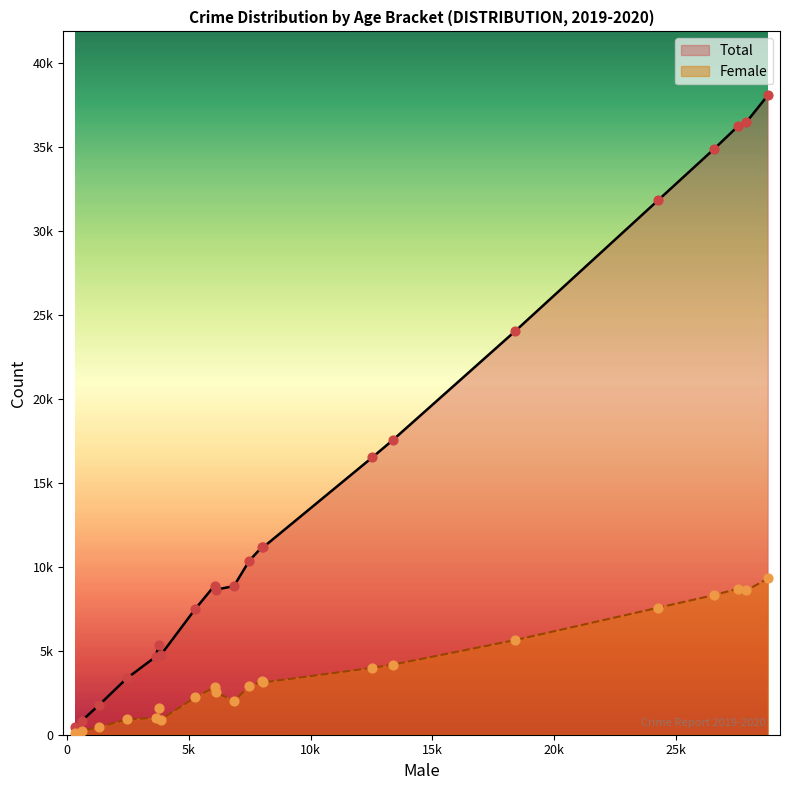

Which series has the largest Y range (max minus min)?

Total